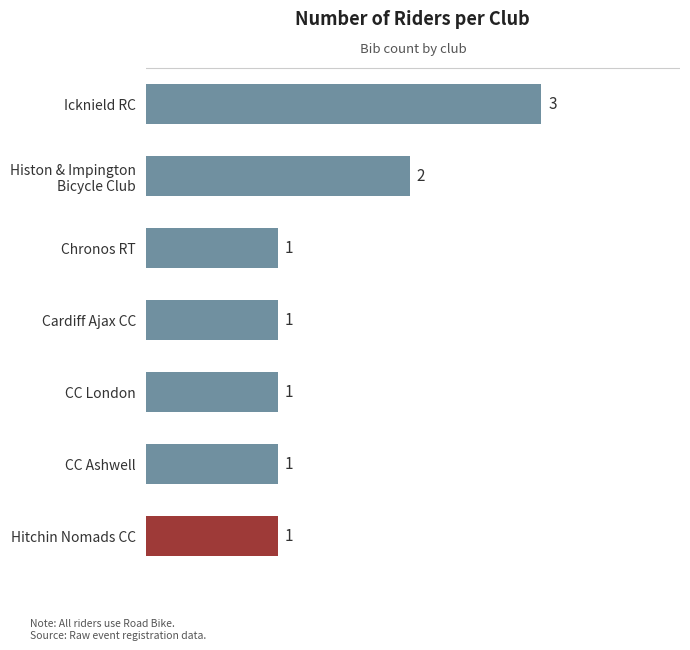

What is the greatest value displayed?

3